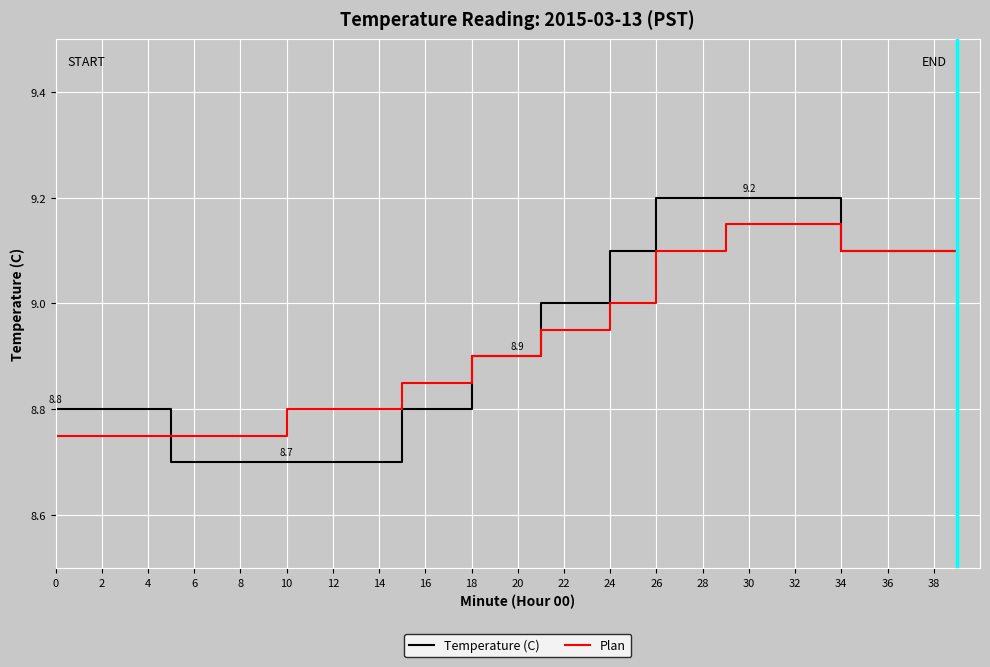

Which series has the widest spread of values?

Temperature (C)